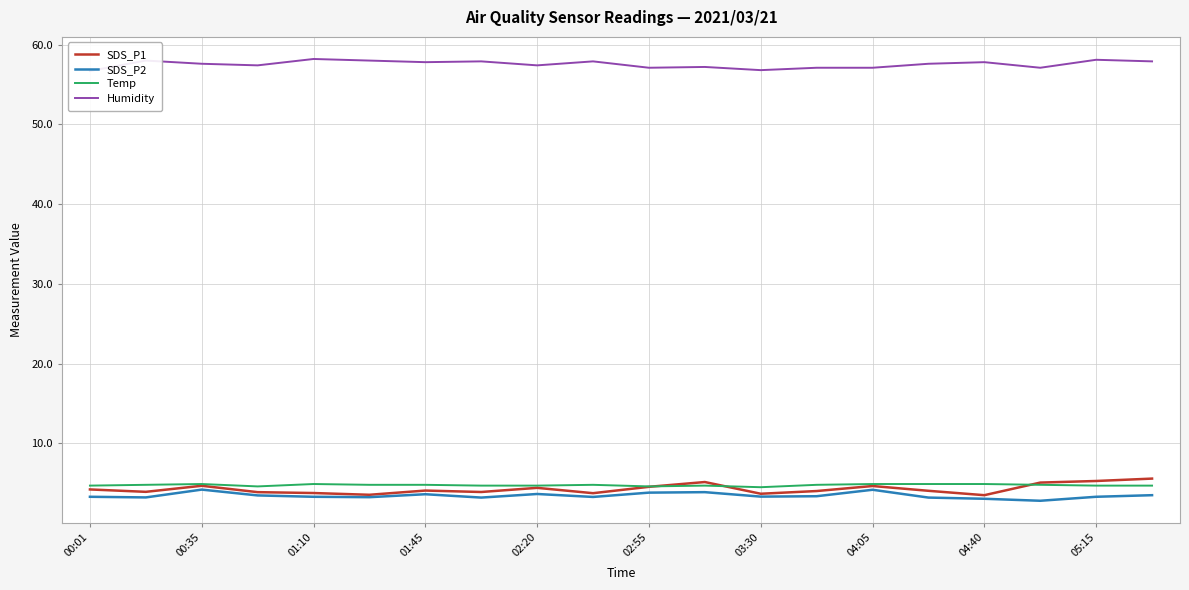

The Temp series shows 1.8 at 03:30. True or false?

False